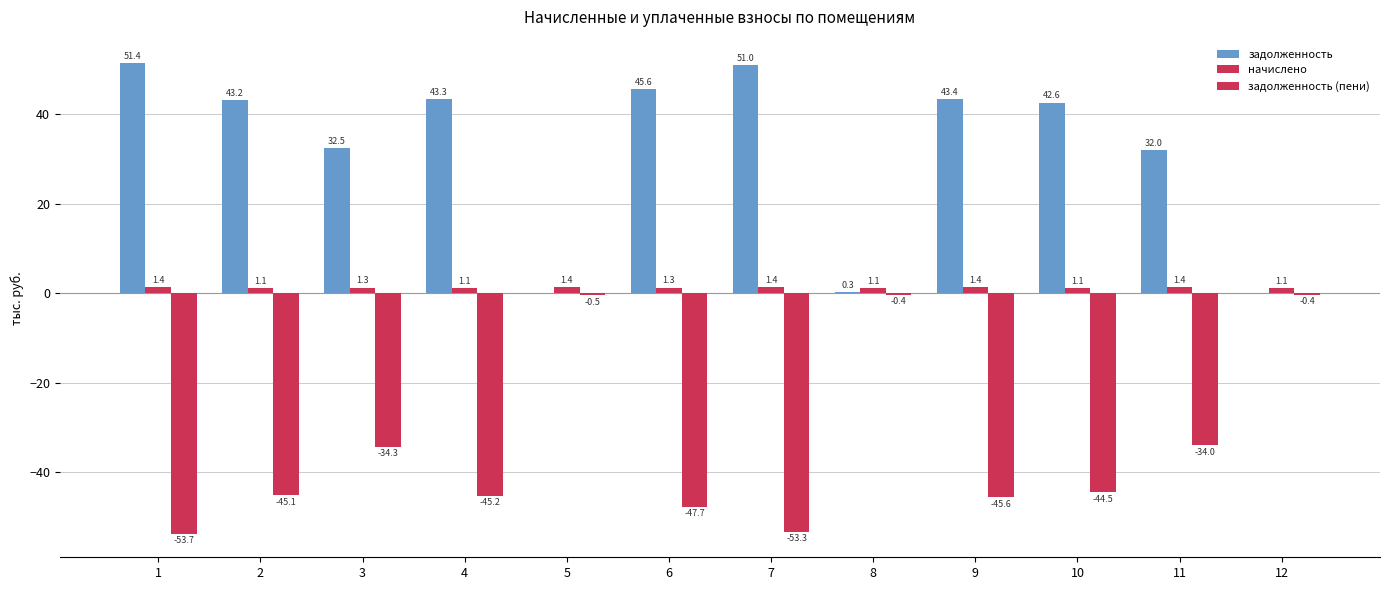

Which label corresponds to the largest value in the chart?

1